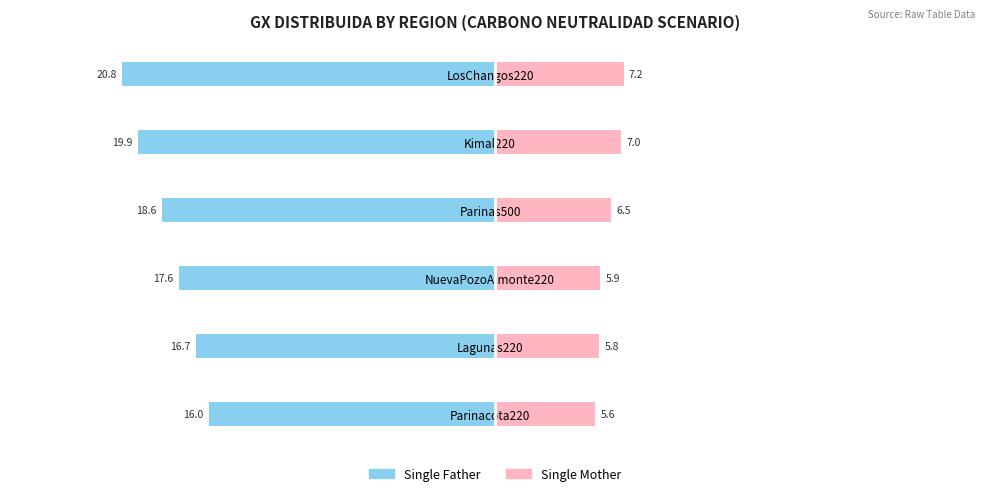

What is the lowest value of the Single Mother series?

5.6